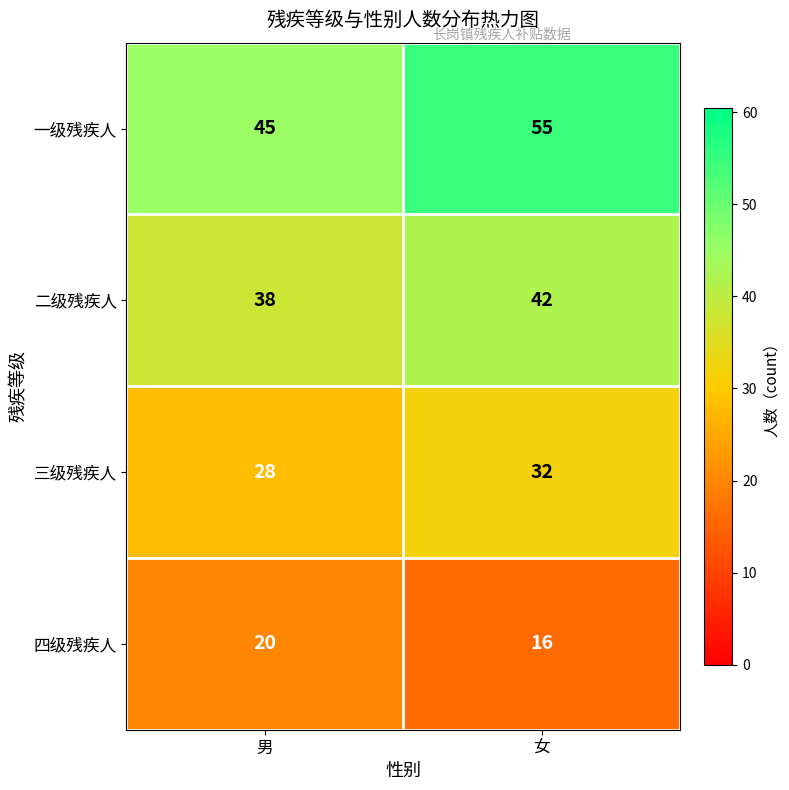

Which series has the largest total across all categories?

一级残疾人